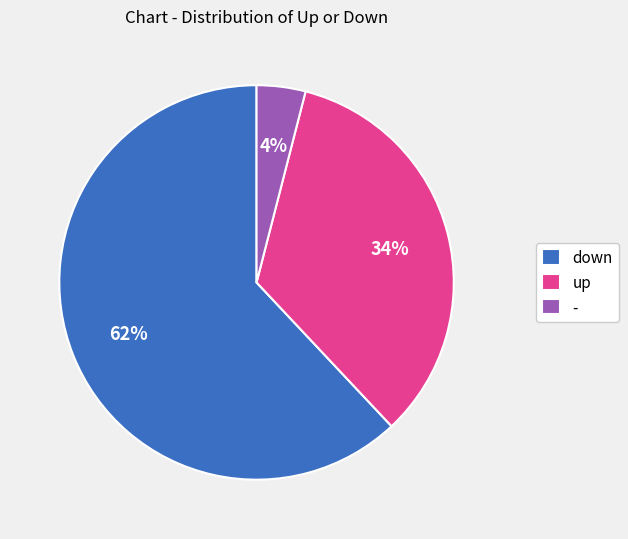

Count the number of slices in the pie.

3